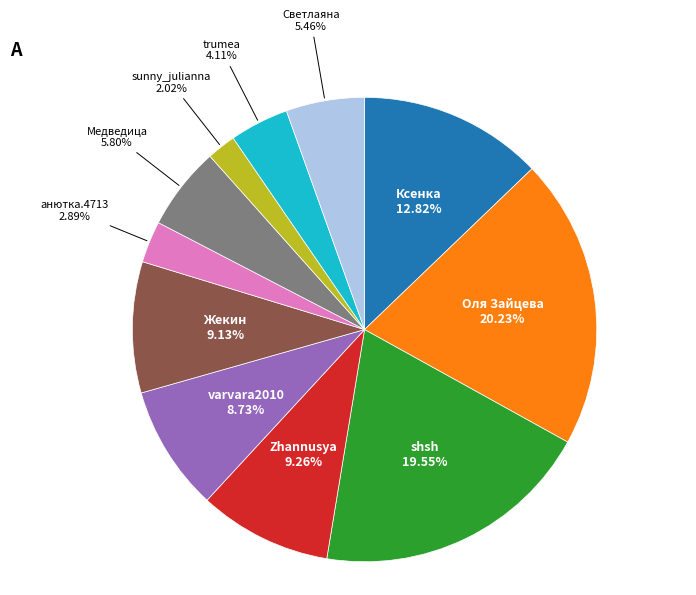

Which has a higher value, shsh or sunny_julianna?

shsh